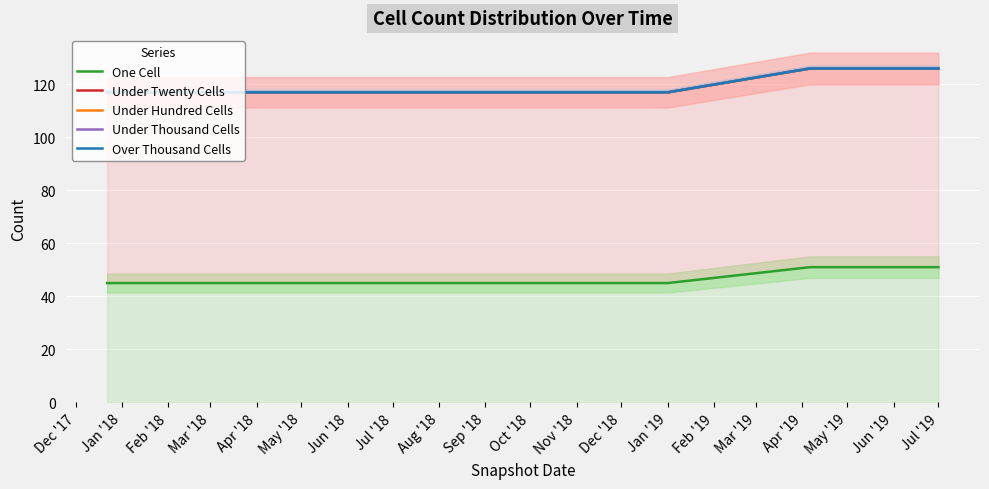

True or false: Under Twenty Cells and One Cell intersect in this chart.

False